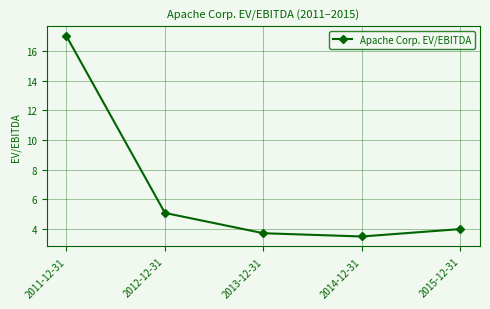

List the labels in order of value, largest first.

2011-12-31, 2012-12-31, 2015-12-31, 2013-12-31, 2014-12-31